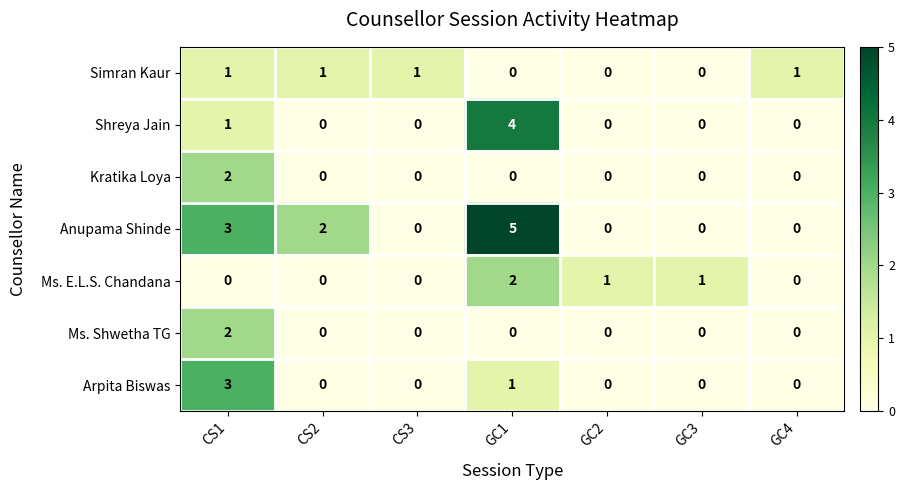

The Simran Kaur series shows 0 at GC3. True or false?

True